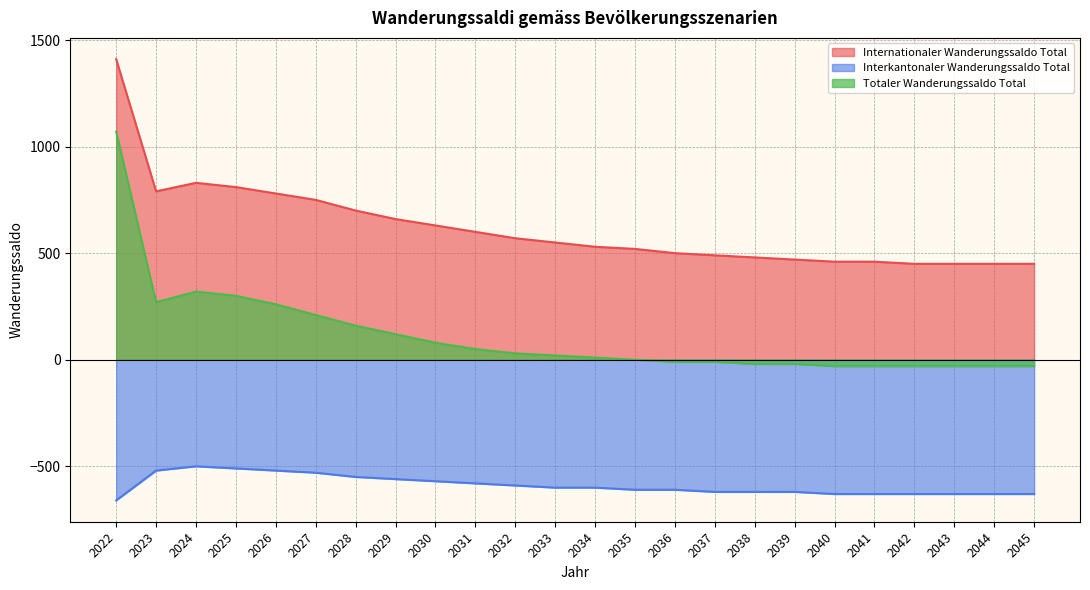

Rank the categories by Interkantonaler Wanderungssaldo Total value from highest to lowest.

2024, 2025, 2023, 2026, 2027, 2028, 2029, 2030, 2031, 2032, 2033, 2034, 2035, 2036, 2037, 2038, 2039, 2040, 2041, 2042, 2043, 2044, 2045, 2022